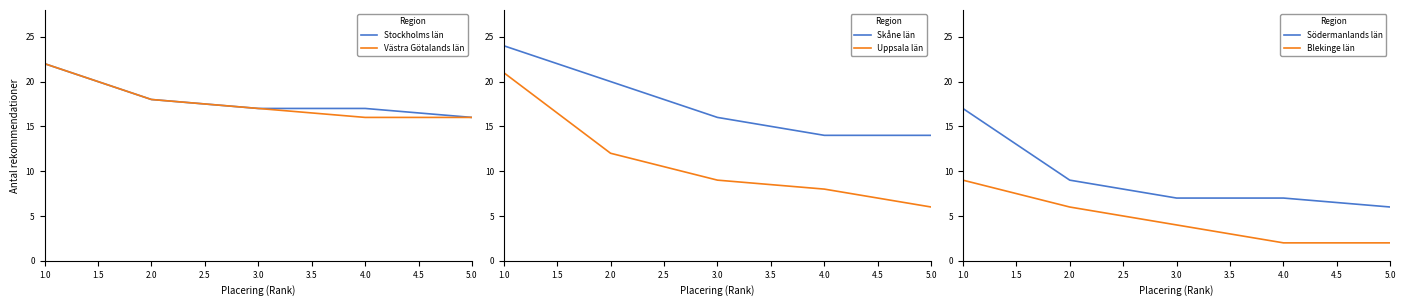

Is it true that Skåne län equals 16 at 3.0?

True